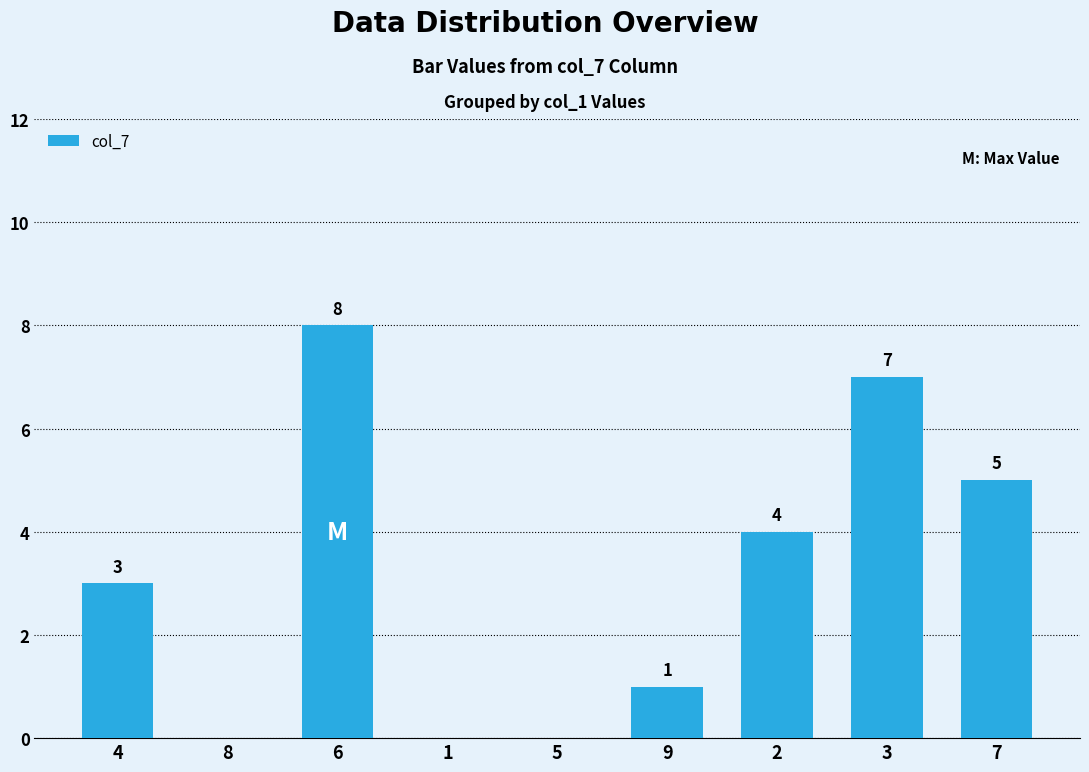

Reading left to right, list all the values displayed in this chart.

3	0	8	0	0	1	4	7	5